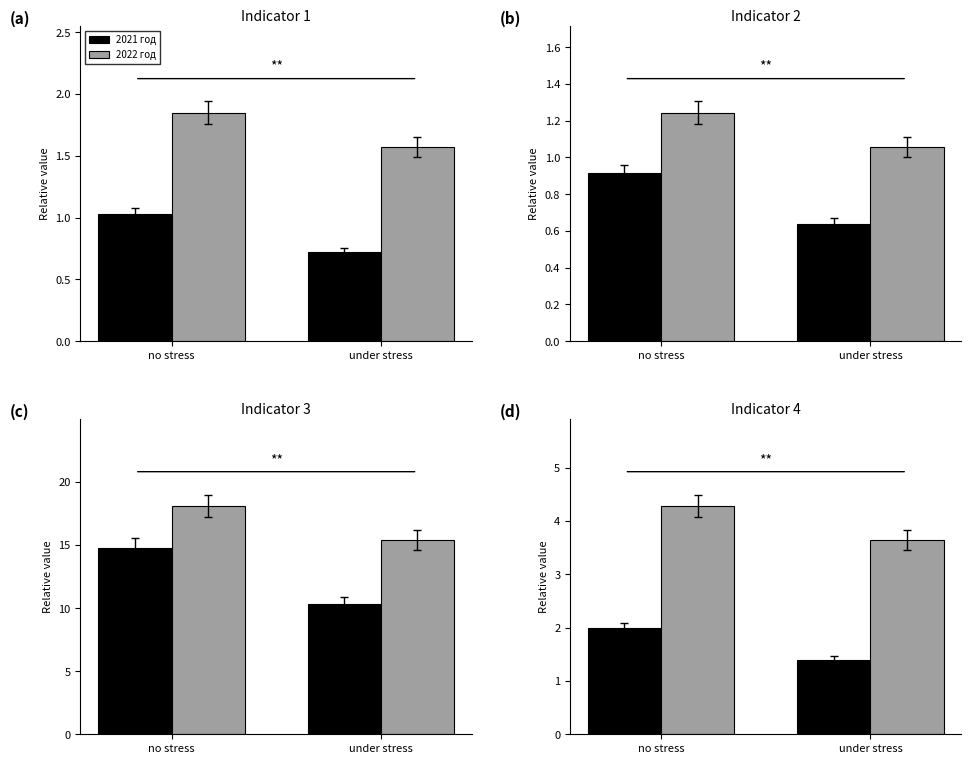

The value of 2021 год at under stress is 1.4. True or false?

True